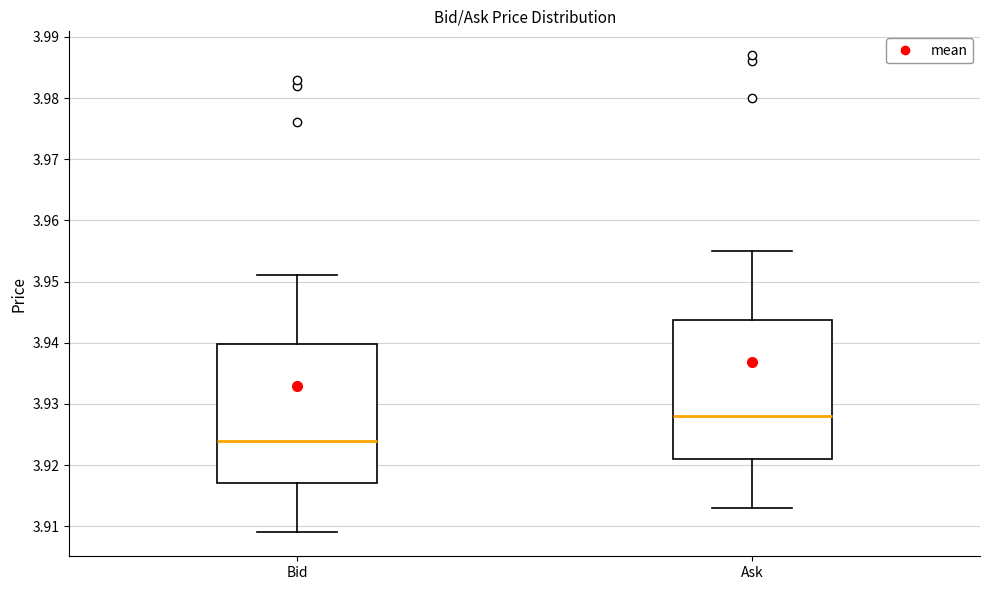

Reading left to right, transcribe this box plot: for each box, give where its median line is, the range the box spans, and where its two whiskers end, as read against the y-axis. The values are not printed on the chart, so give them approximately, as read against the axis.

Bid: median 3.924, box 3.917 to 3.940, whiskers 3.909 to 3.951
Ask: median 3.928, box 3.921 to 3.944, whiskers 3.913 to 3.955